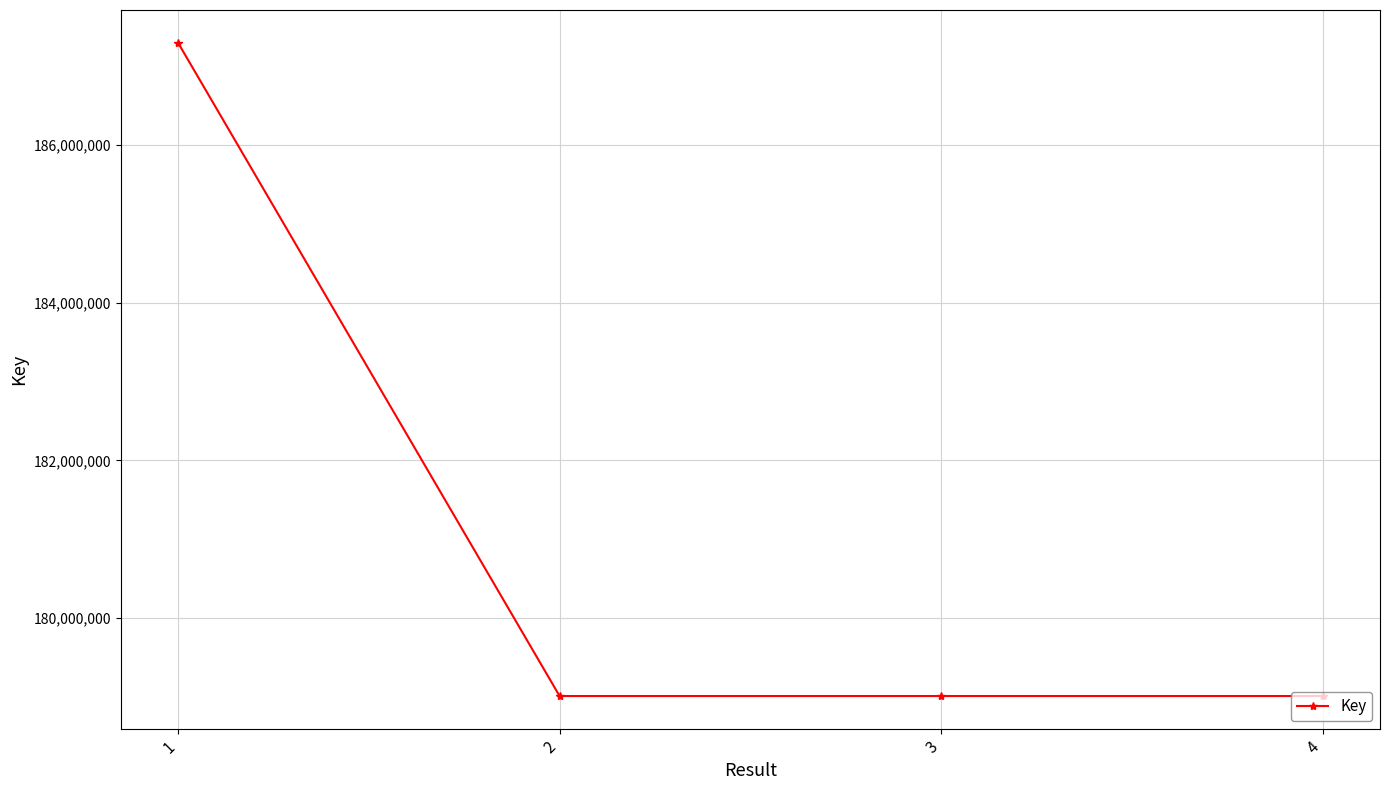

Reading right to left, extract all data points from this chart.

179012236	179012236	179012236	187294469